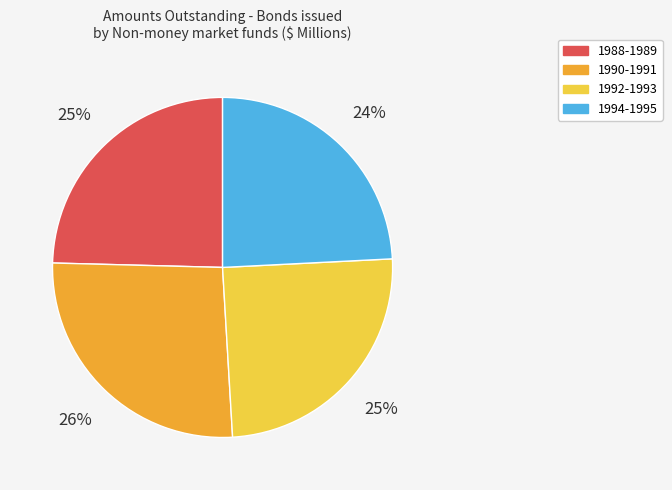

True or false: 1990-1991 accounts for 39% of the total.

False